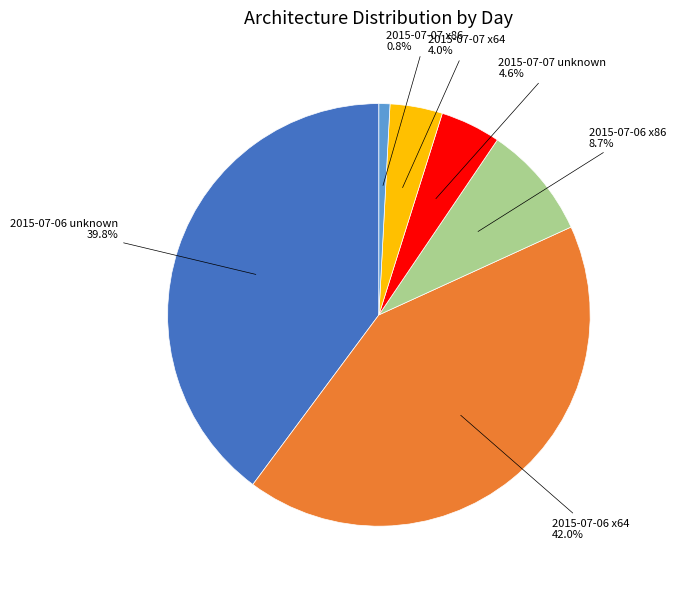

How many slices are in this pie chart?

6